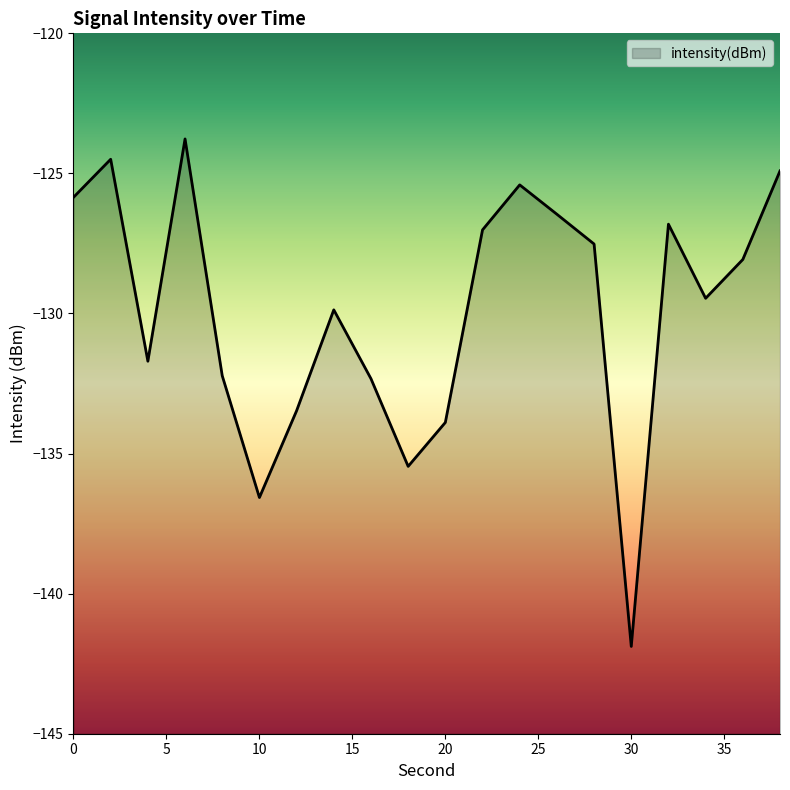

How many lines are shown in the chart?

1